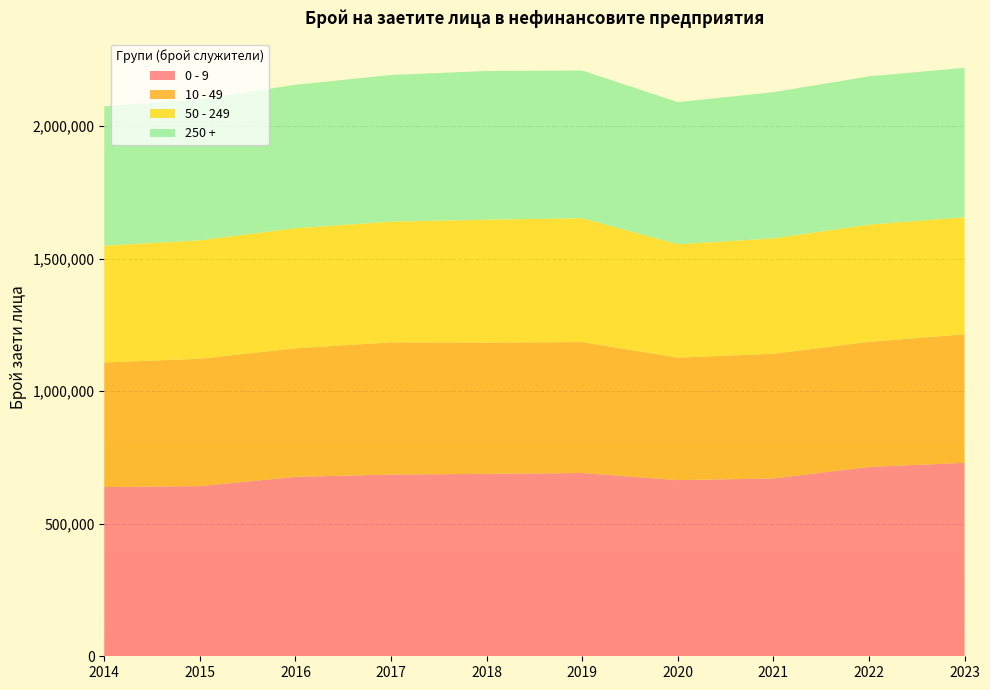

Reading right to left, list all the values displayed in this chart.

0 - 9: 2023=730105	2022=714411	2021=670877	2020=664665	2019=691496	2018=688425	2017=685704	2016=676993	2015=642068	2014=638499
10 - 49: 2023=484802	2022=472114	2021=470575	2020=462195	2019=494071	2018=495224	2017=498859	2016=485206	2015=480581	2014=470027
50 - 249: 2023=441695	2022=442188	2021=435345	2020=428032	2019=467303	2018=463688	2017=455516	2016=453068	2015=446961	2014=440675
250 +: 2023=563849	2022=559572	2021=551777	2020=536182	2019=557618	2018=561095	2017=553429	2016=541244	2015=531485	2014=526397